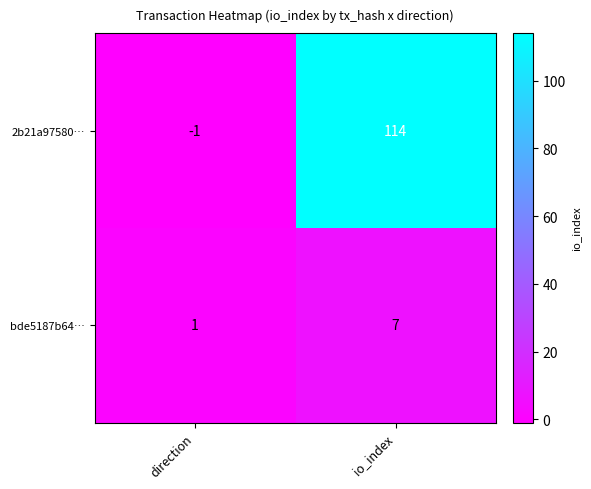

Which series changed the most between direction and io_index?

2b21a97580…